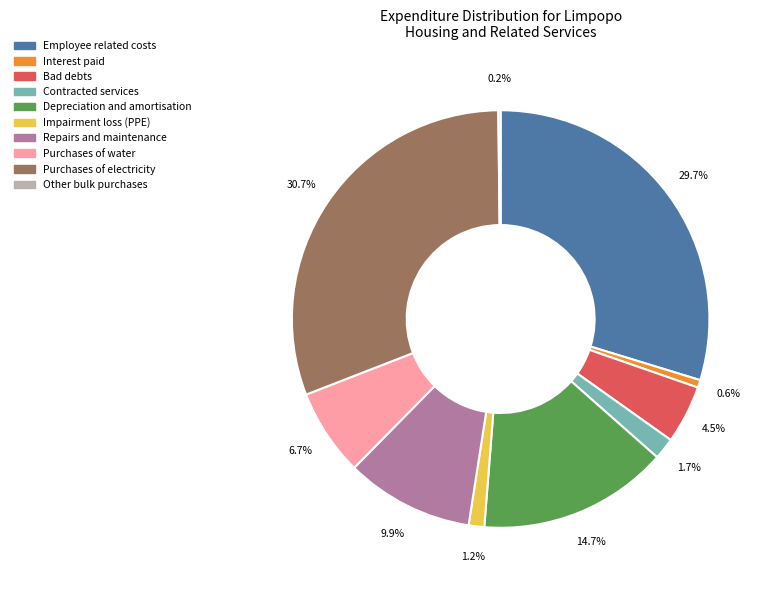

To the nearest percent, what is the difference between the Interest paid and Repairs and maintenance slice percentages?

9%